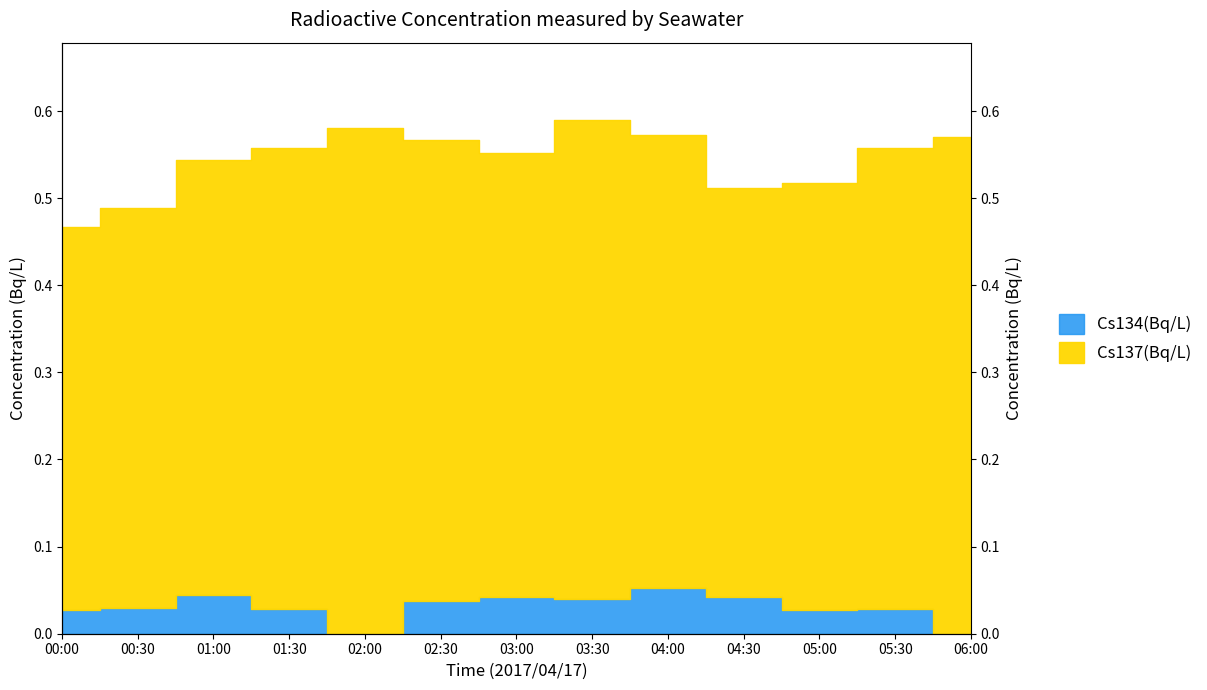

List the labels in order of value, largest first.

04:00, 01:00, 03:00, 04:30, 03:30, 02:30, 00:30, 01:30, 05:30, 00:00, 05:00, 02:00, 06:00